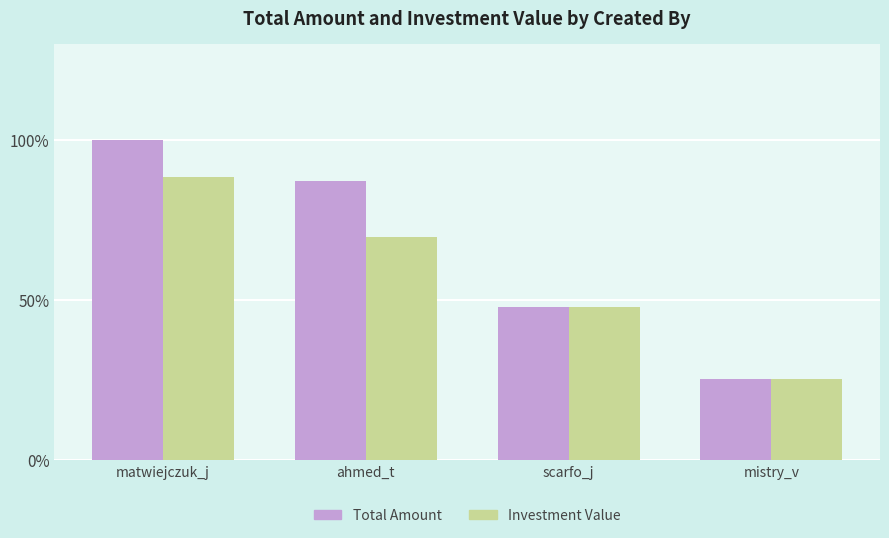

What are all the series names shown in the legend?

Total Amount, Investment Value